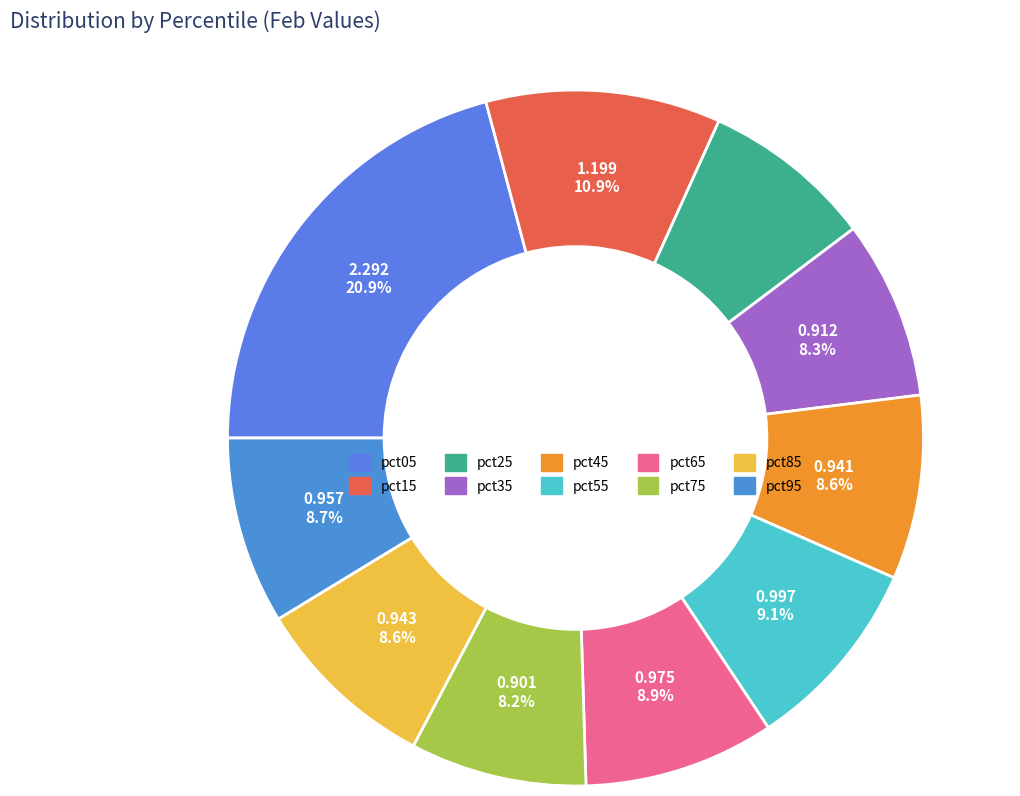

To the nearest percent, what percentage of the pie is pct65?

9%